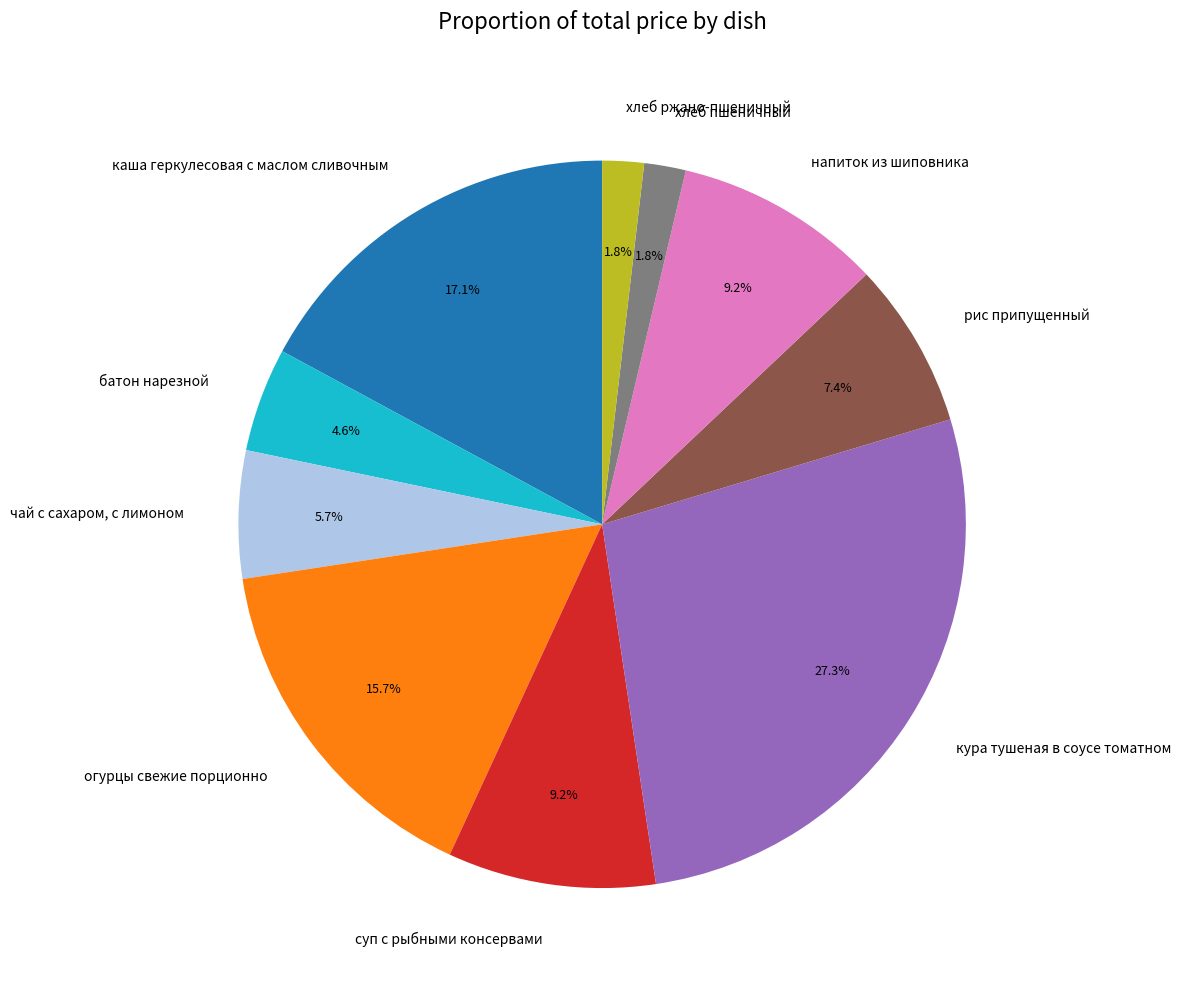

To the nearest percent, what percentage of the pie is кура тушеная в соусе томатном?

27%